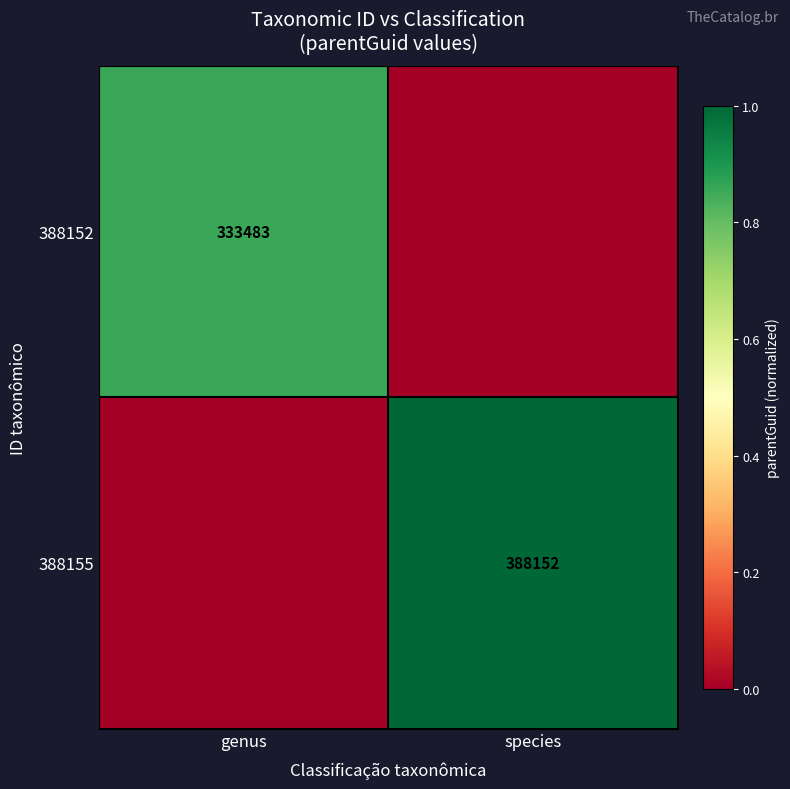

The 388152 series shows 536979 at genus. True or false?

False